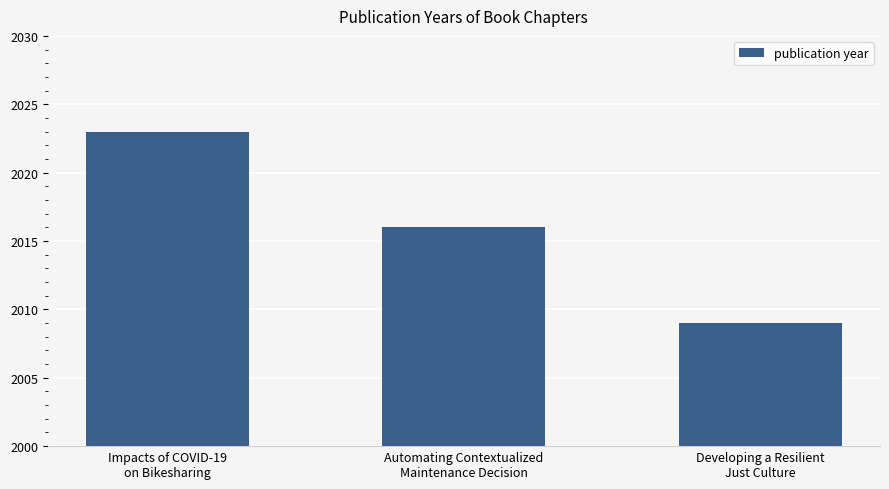

What is the average value?

2016